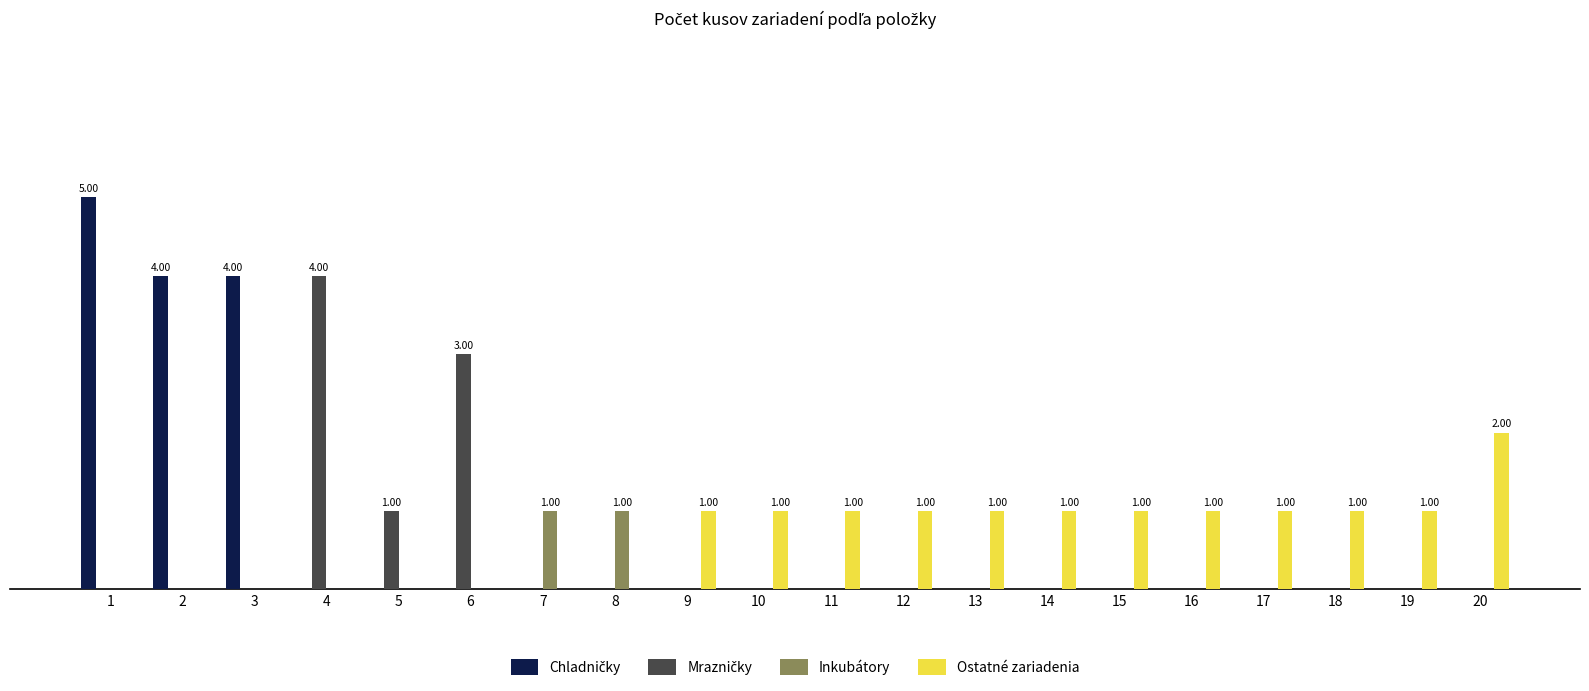

List the series in order of their peak value, highest first.

Chladničky, Mrazničky, Ostatné zariadenia, Inkubátory